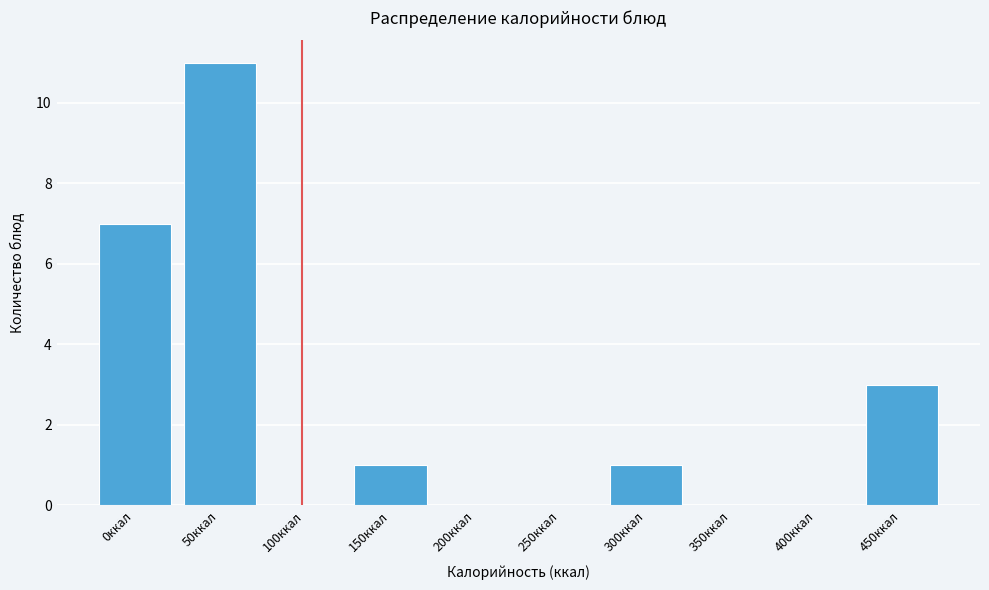

Reading left to right, extract all data points from this chart.

0ккал=7	50ккал=11	100ккал=0	150ккал=1	200ккал=0	250ккал=0	300ккал=1	350ккал=0	400ккал=0	450ккал=3